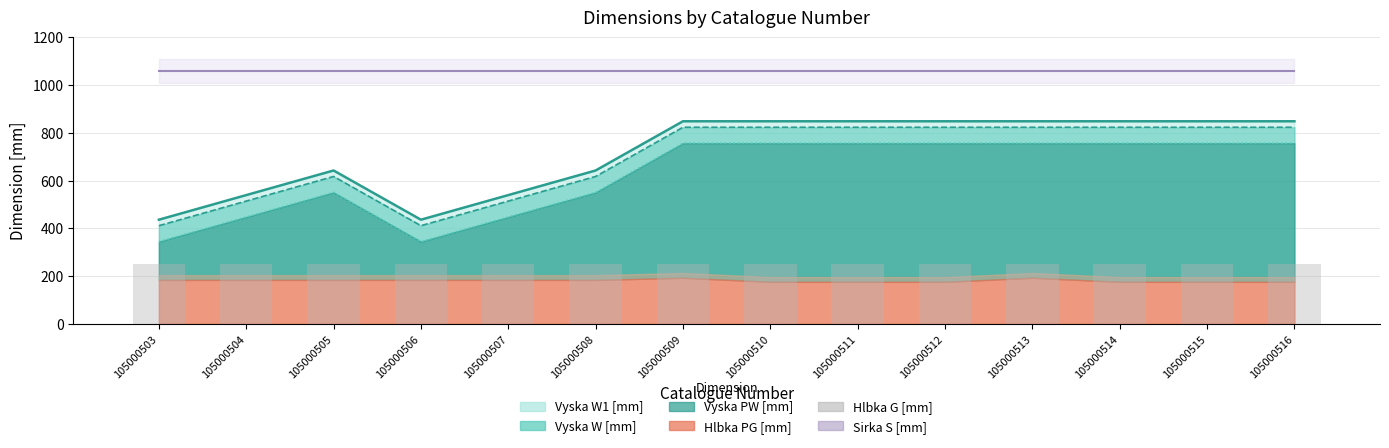

What is the sum of all Vyska W [mm] values?

10018